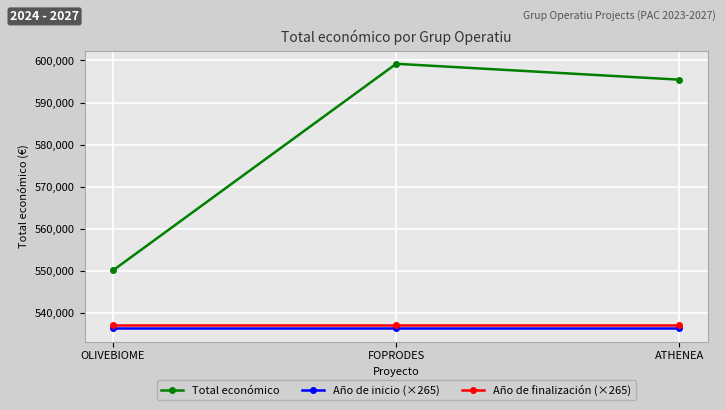

List the series in order of their peak value, lowest first.

Año de inicio (×265), Año de finalización (×265), Total económico